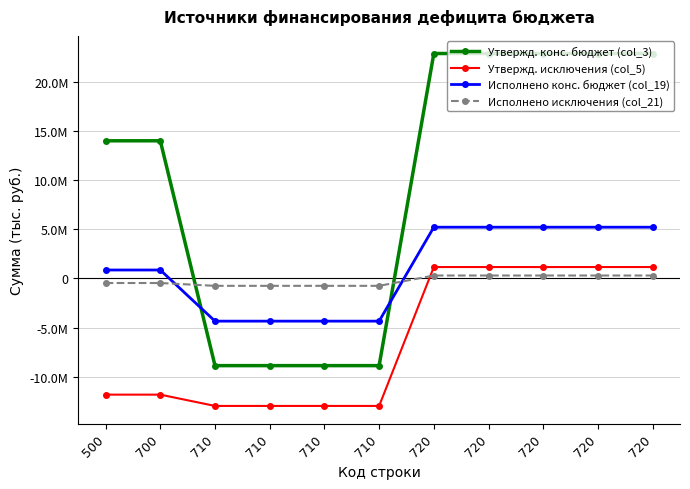

Does the chart have visible grid lines?

Yes